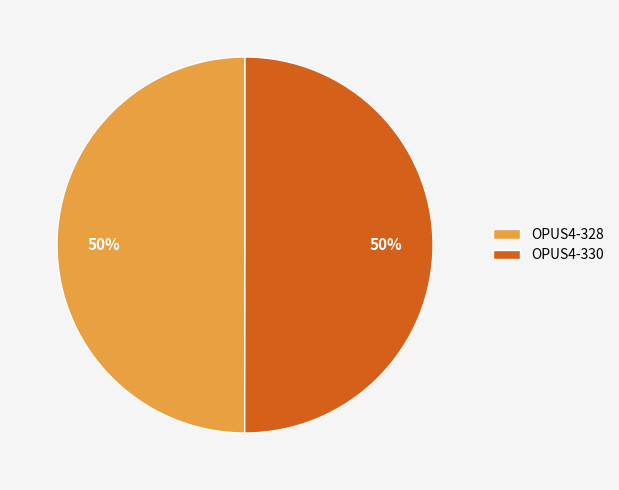

Combined, do OPUS4-330 and OPUS4-328 account for over 50%?

Yes